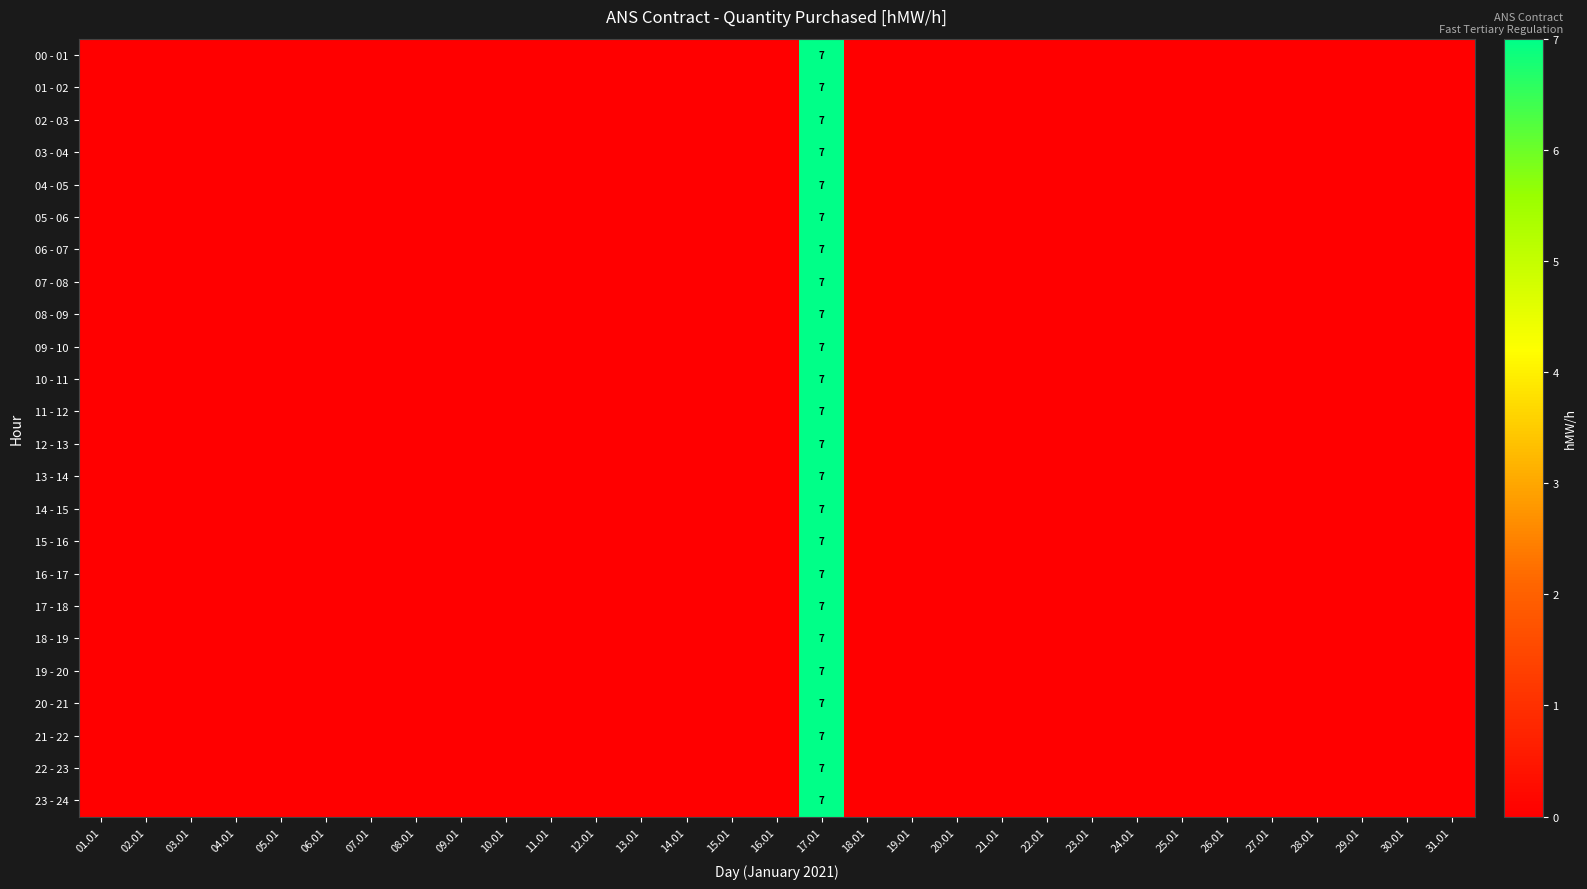

What is the sum of all 17 - 18 values?

7